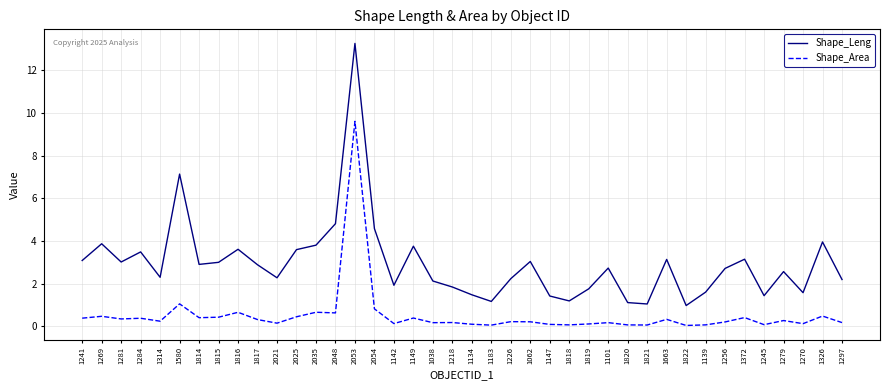

At which label is Shape_Area closest to 4?

1580